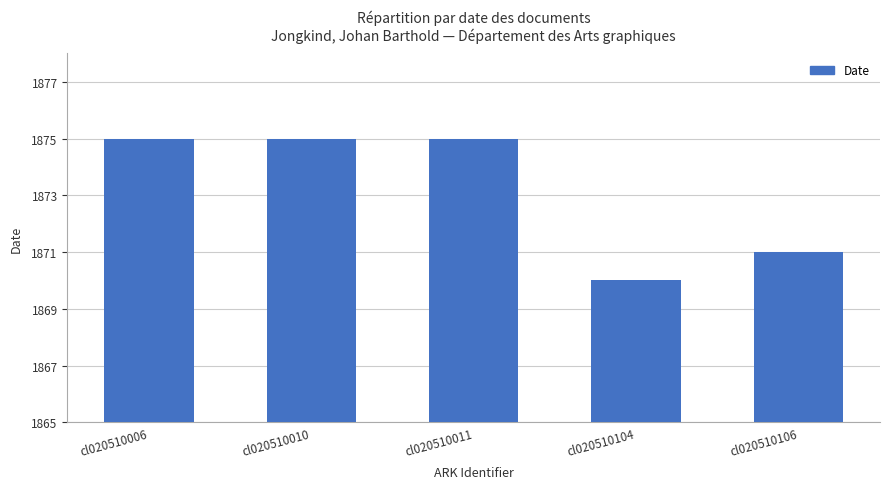

What is the sum of the values at cl020510010 and cl020510006?

3750